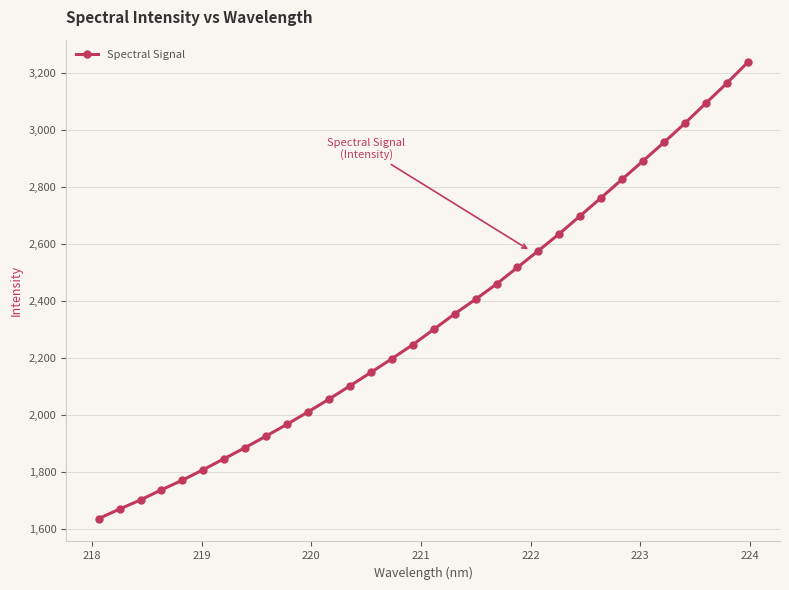

What is the difference between the maximum and minimum values?

1600.4